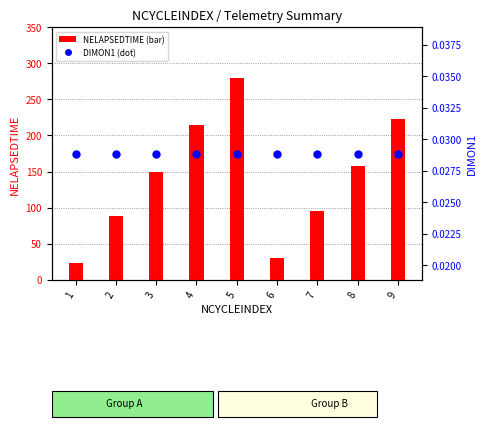

What are all the series names shown in the legend?

NELAPSEDTIME, DIMON1